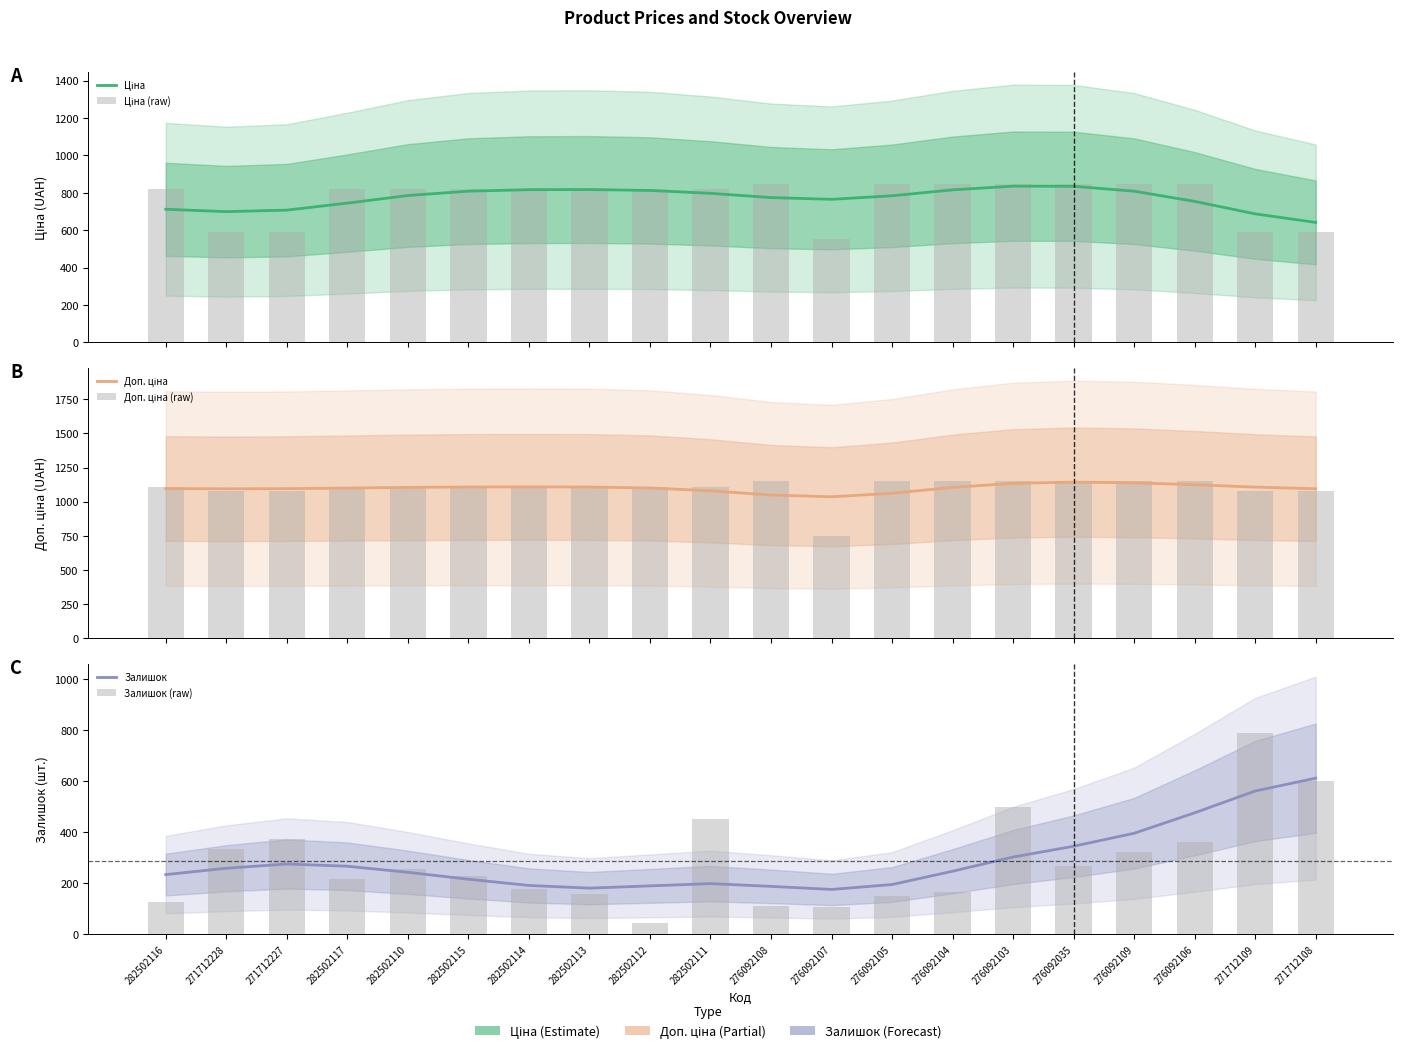

At which category is the sum across all series the highest?

271712109